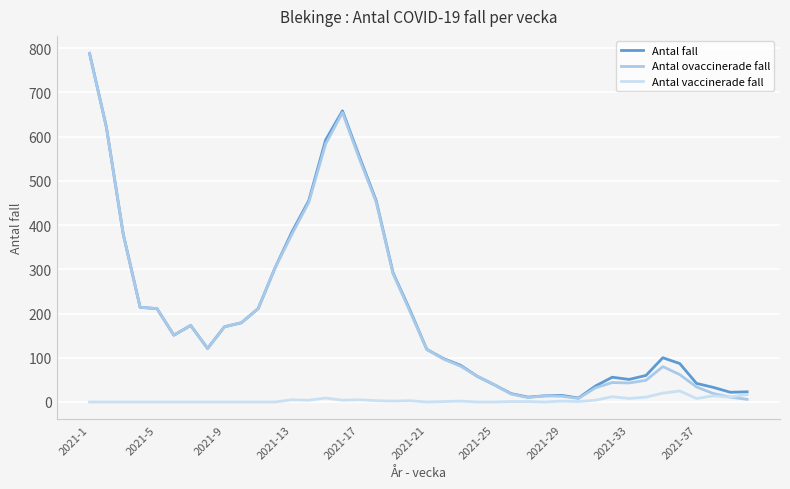

Which series has the largest range (max minus min)?

Antal ovaccinerade fall